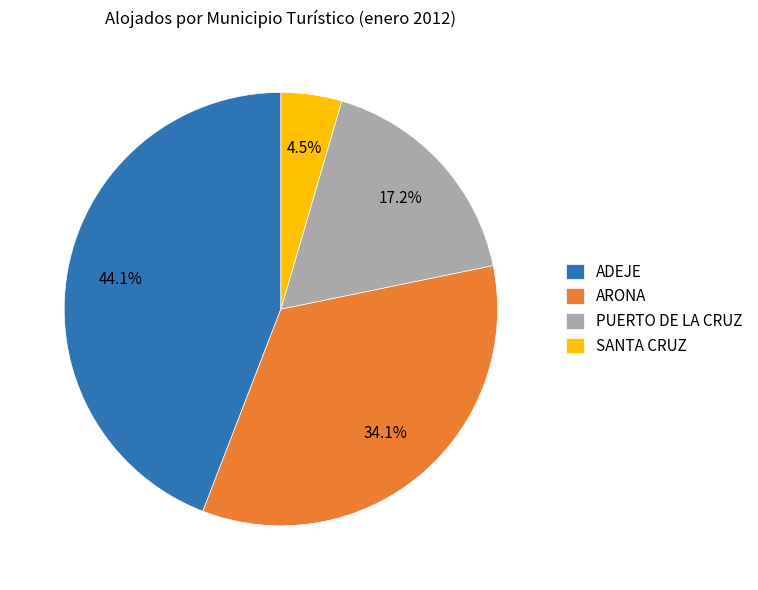

To the nearest percent, what is the difference between the largest and smallest slice percentages?

40%